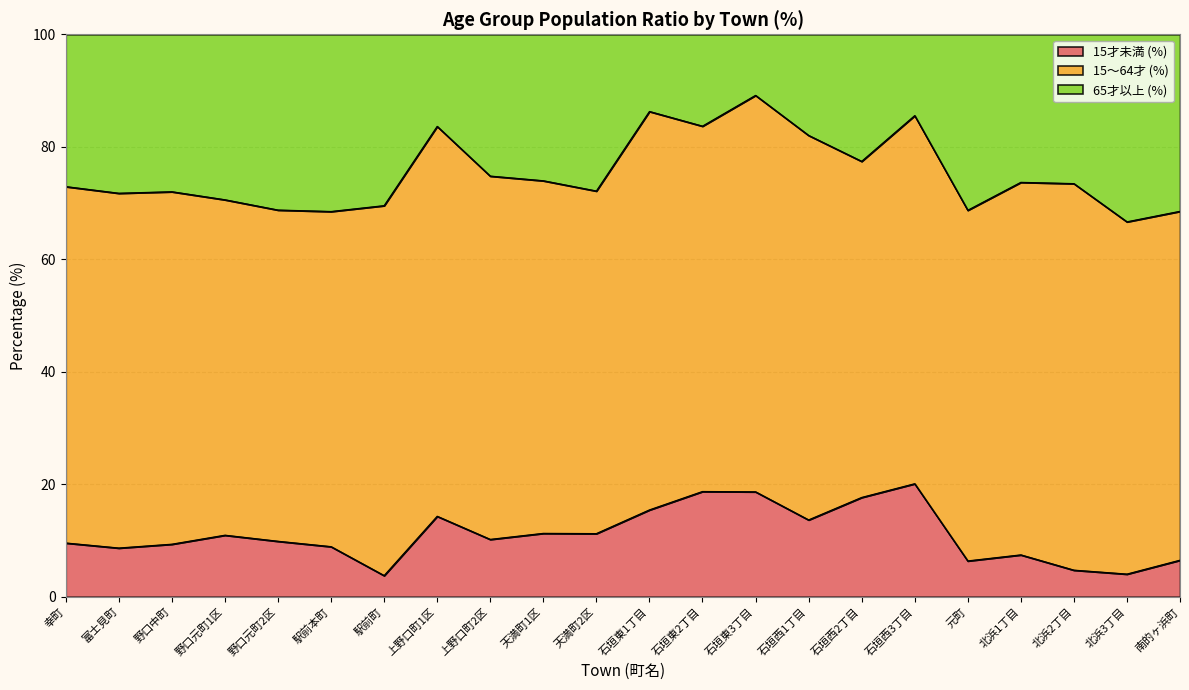

What is the minimum value for 15才未満 (%)?

3.8